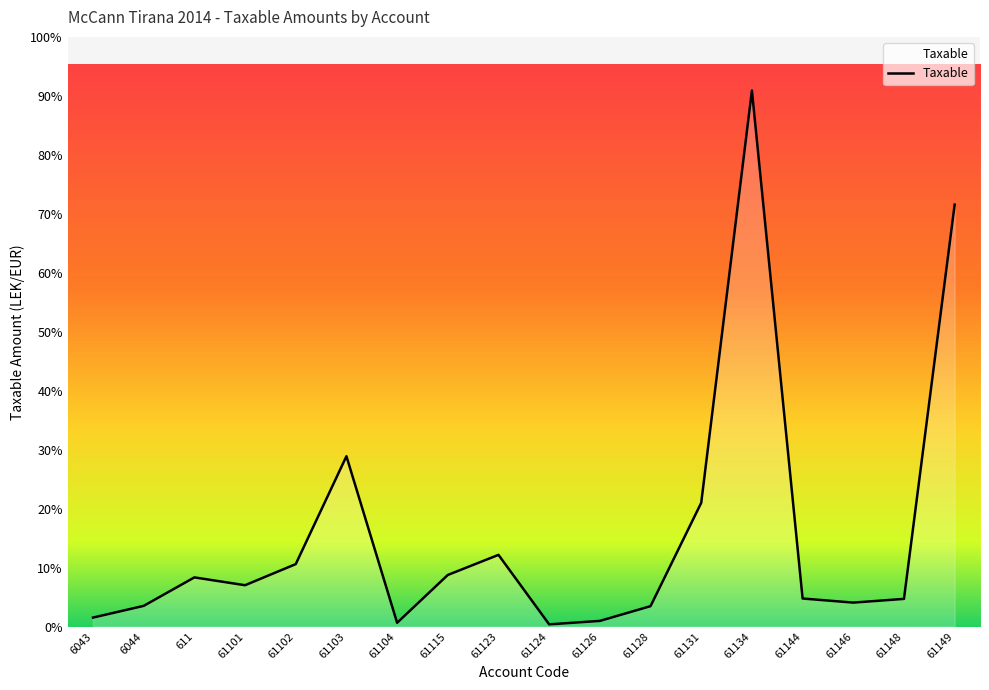

What is the sum of all values?

46384247.1